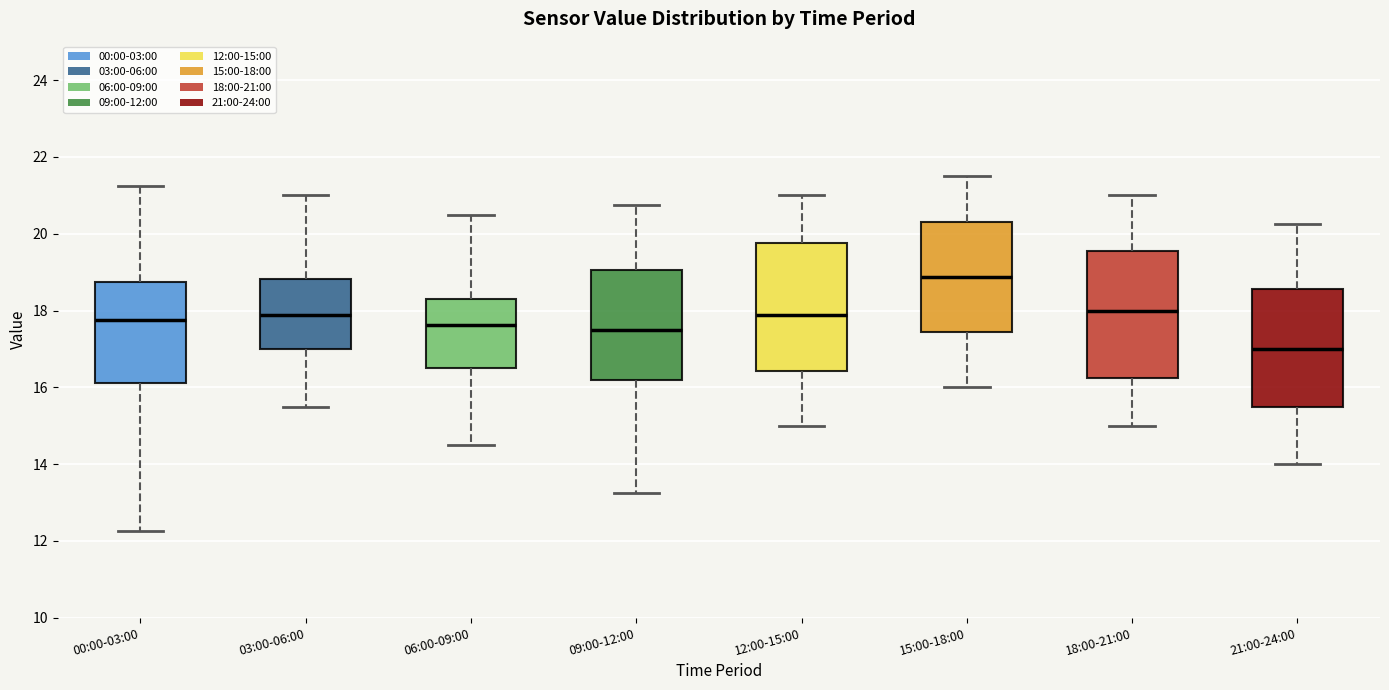

Where does the median line of the box for 18:00-21:00 sit on the y-axis? The values are not printed on the chart, so give them approximately, as read against the axis.

18.0